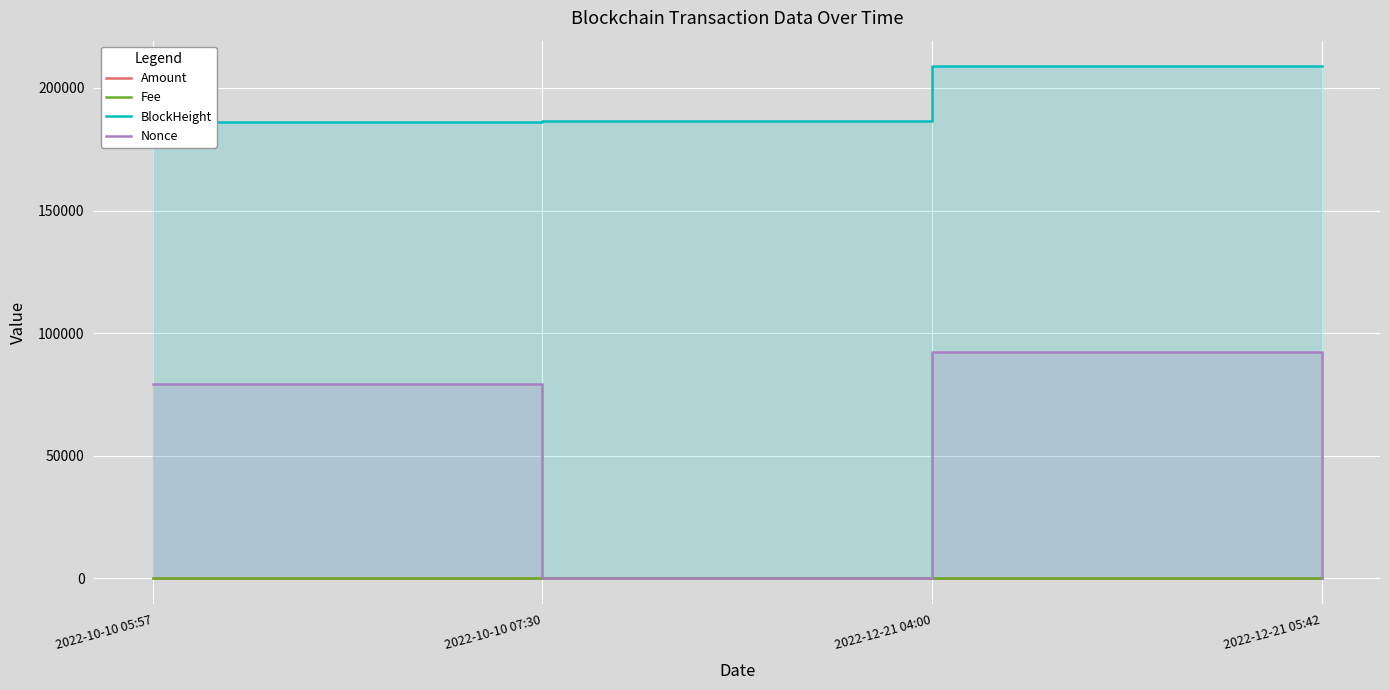

How many interior local valleys does the Amount series have?

1